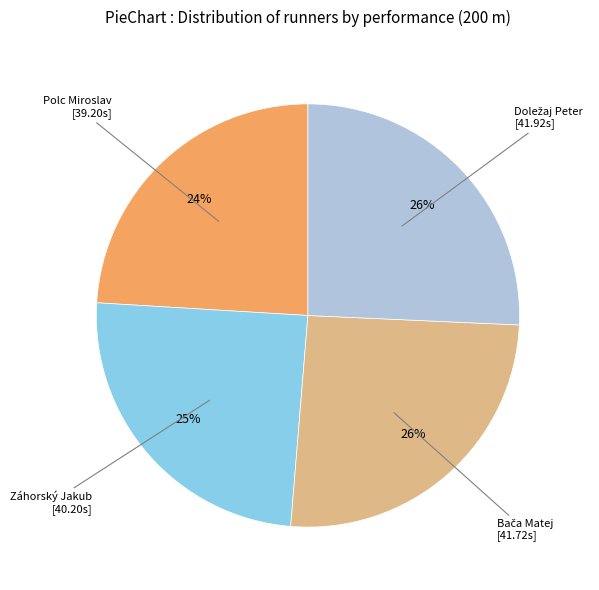

Is it true that Polc Miroslav is 33% of the pie?

False